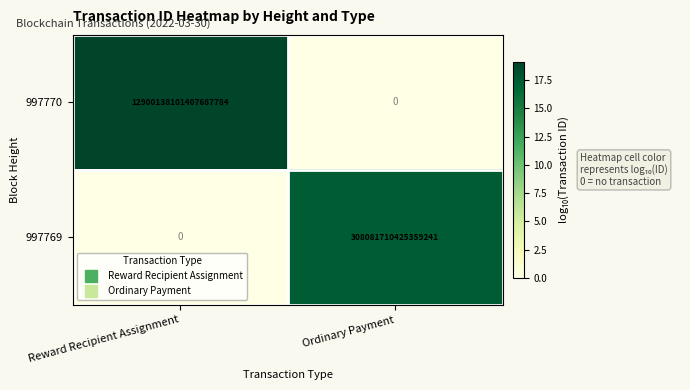

List the series in order of their overall mean, highest first.

997770, 997769